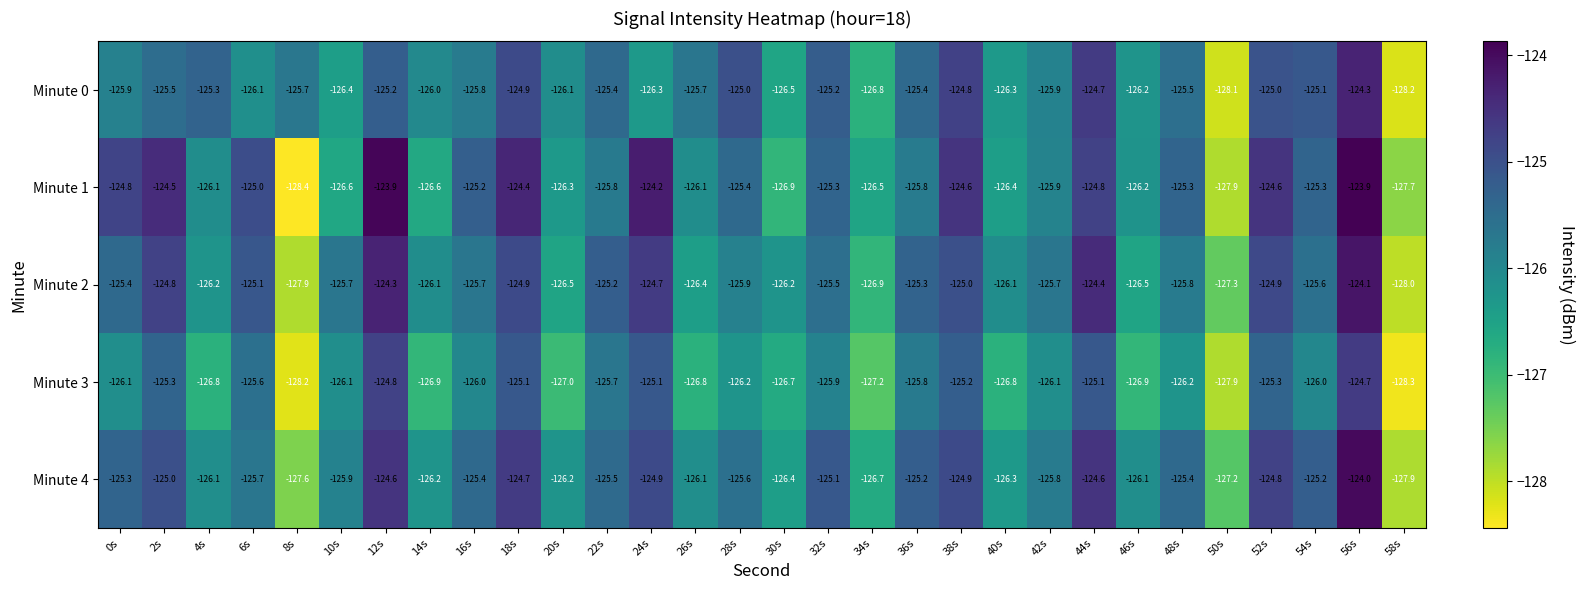

How many categories are shown in the chart?

30